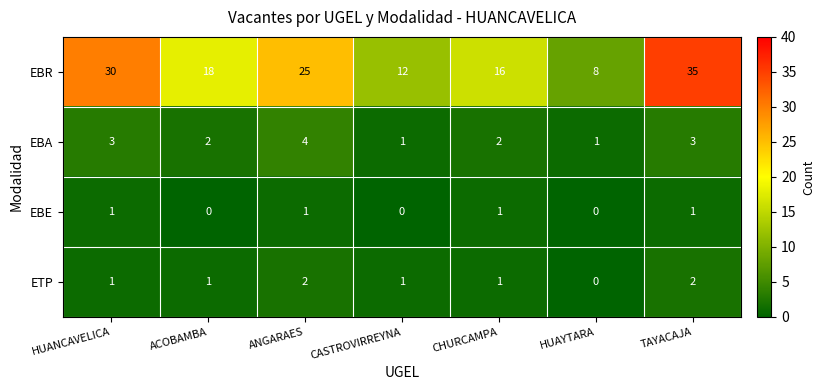

Where is EBR nearest to the value 21?

ACOBAMBA